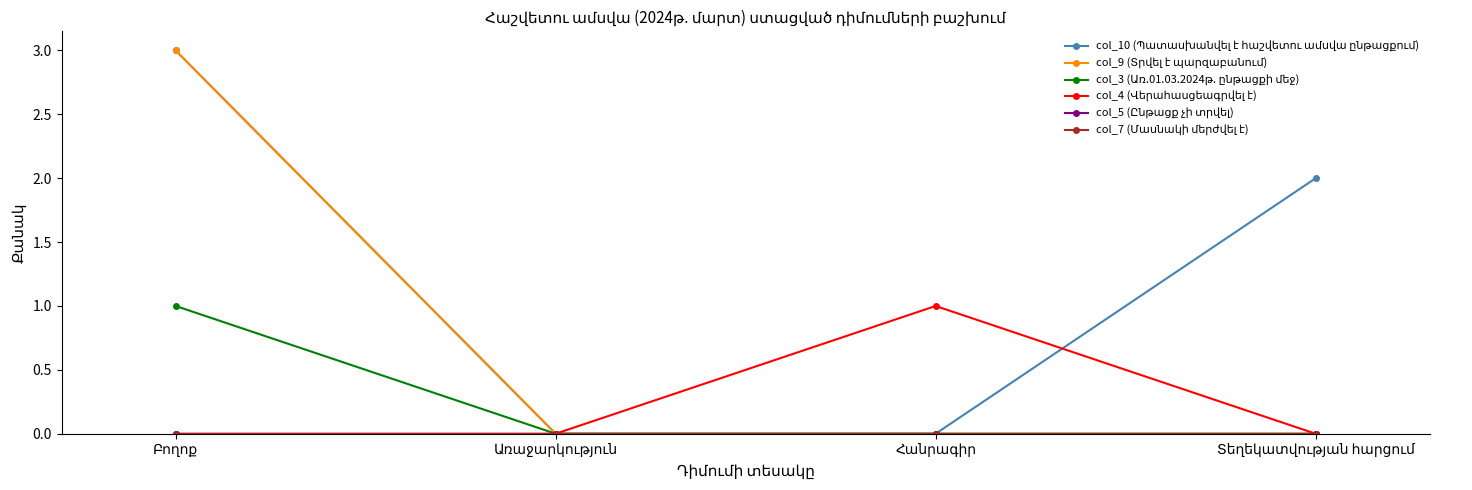

What are all the series names shown in the legend?

col_10 (Պատասխանվել է հաշվետու ամսվա ընթացքում), col_9 (Տրվել է պարզաբանում), col_3 (Առ.01.03.2024թ. ընթացքի մեջ), col_4 (Վերահասցեագրվել է), col_5 (Ընթացք չի տրվել), col_7 (Մասնակի մերժվել է)